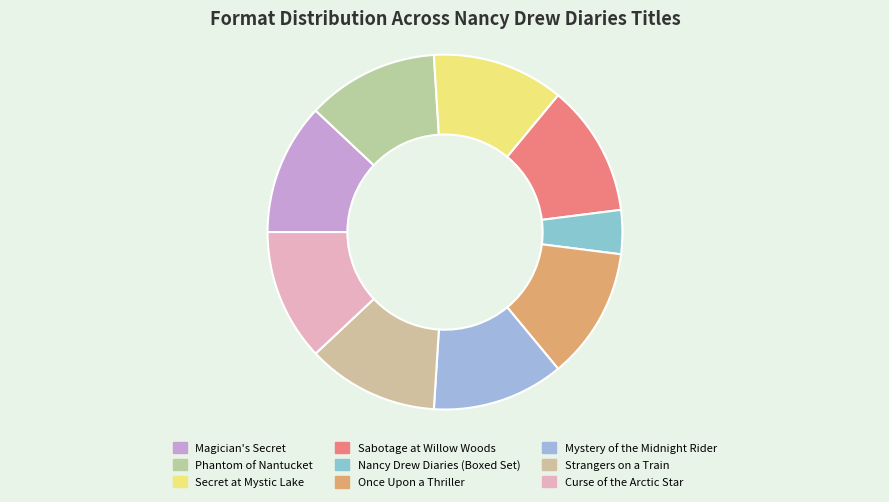

How many slices are in this pie chart?

9